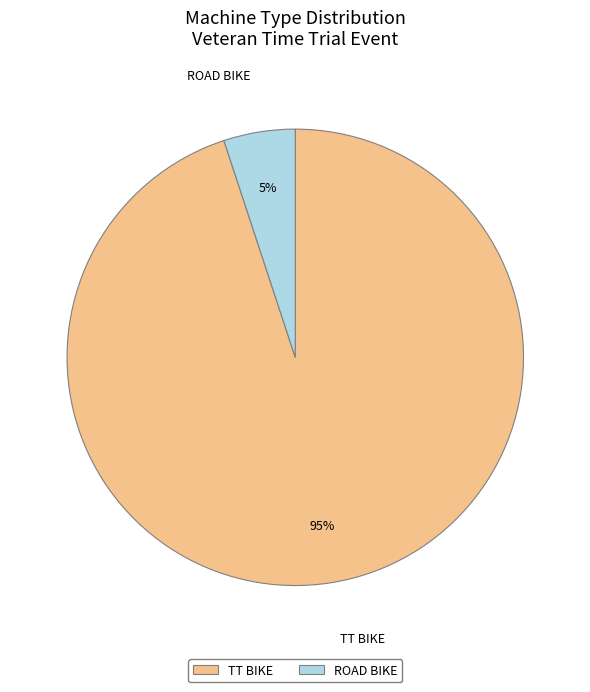

To the nearest percent, what is the difference between the largest and smallest slice percentages?

90%